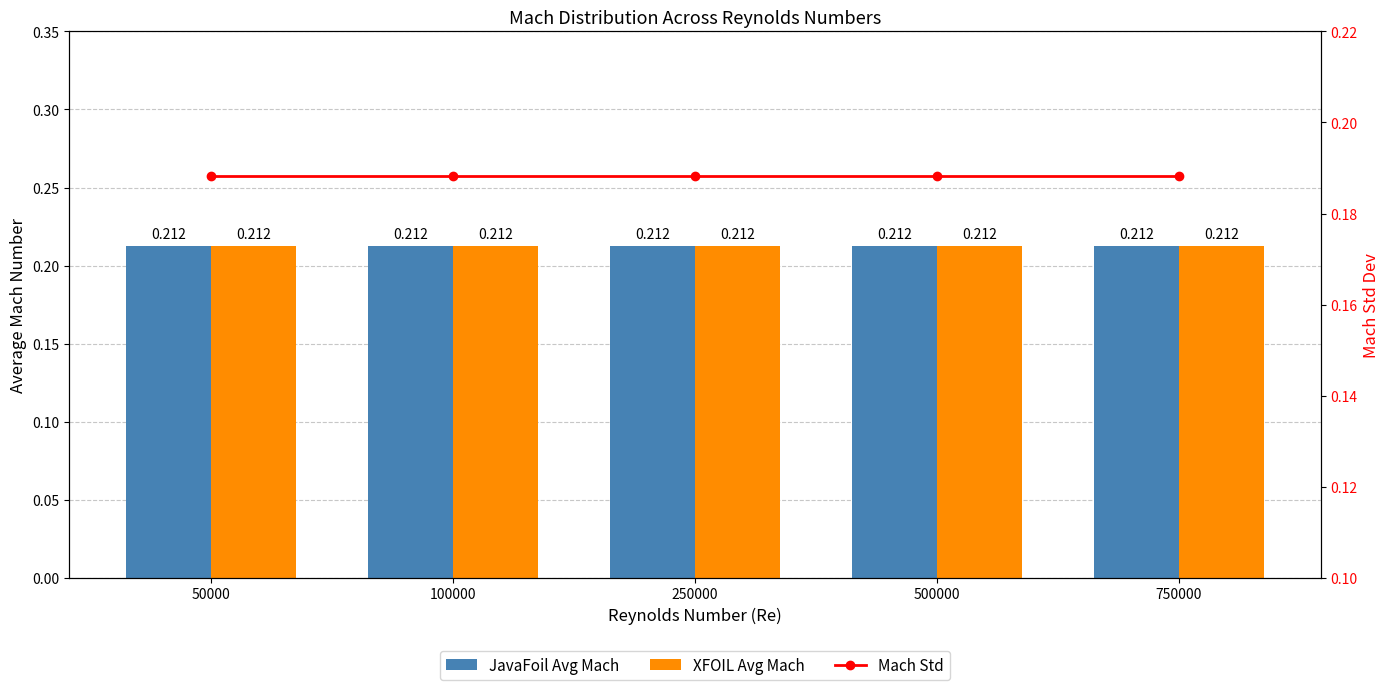

What is the highest value of the XFOIL Avg Mach series?

0.2